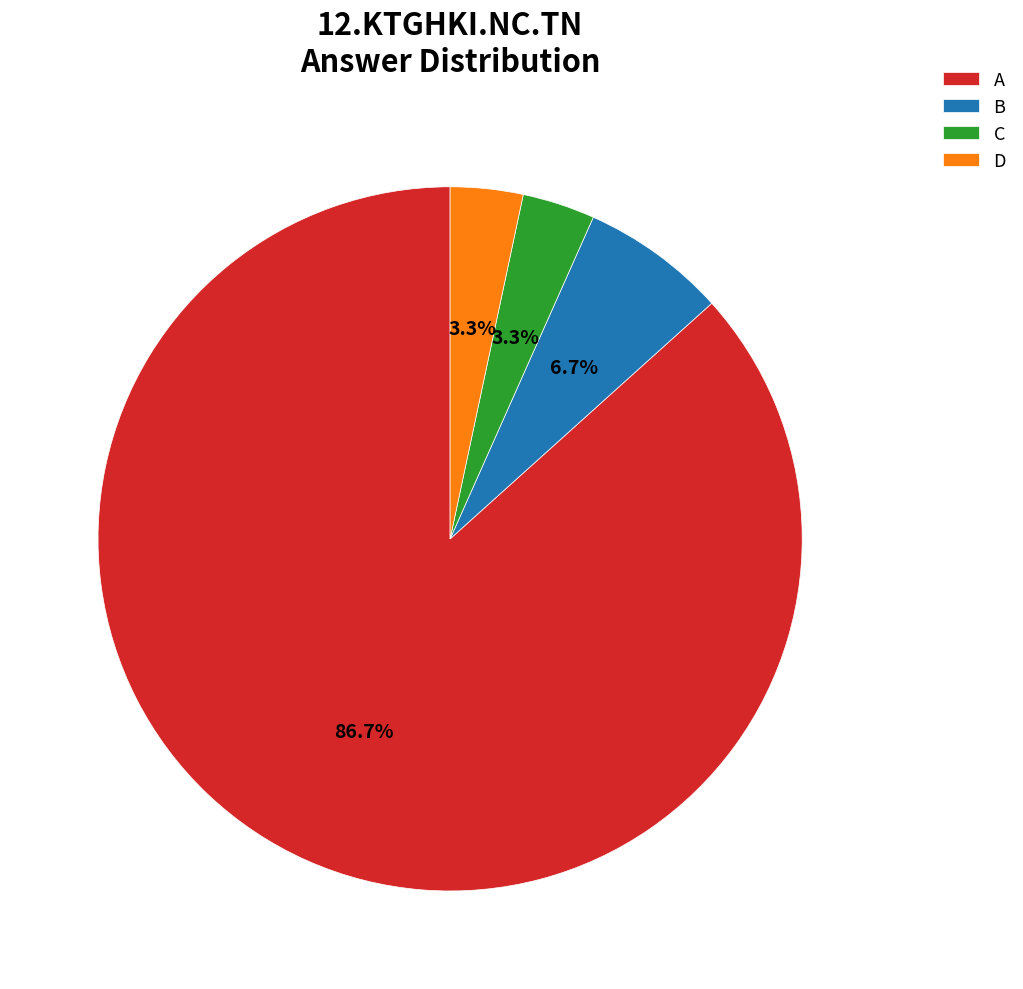

Does any single category account for the majority?

Yes